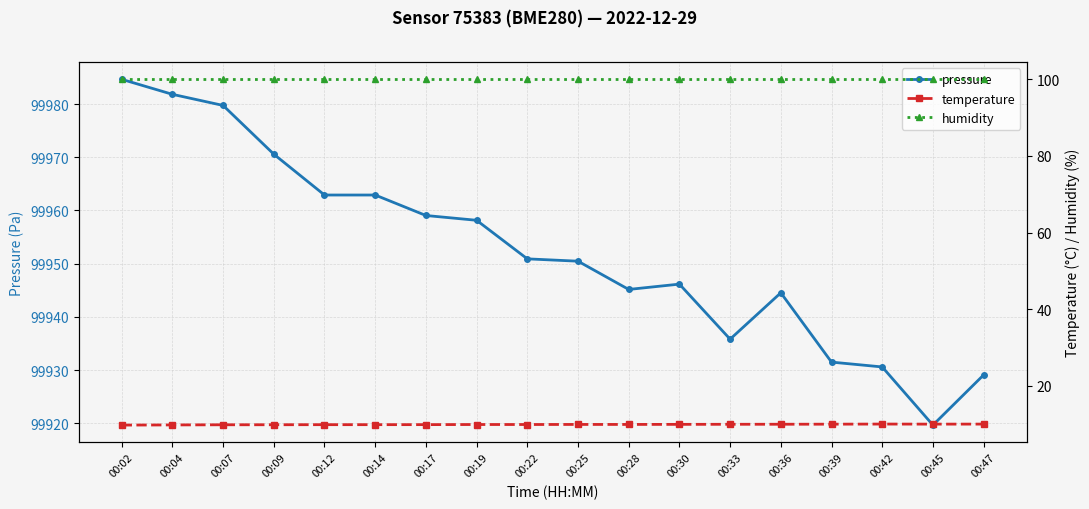

What is the maximum value shown in the chart?

99984.7